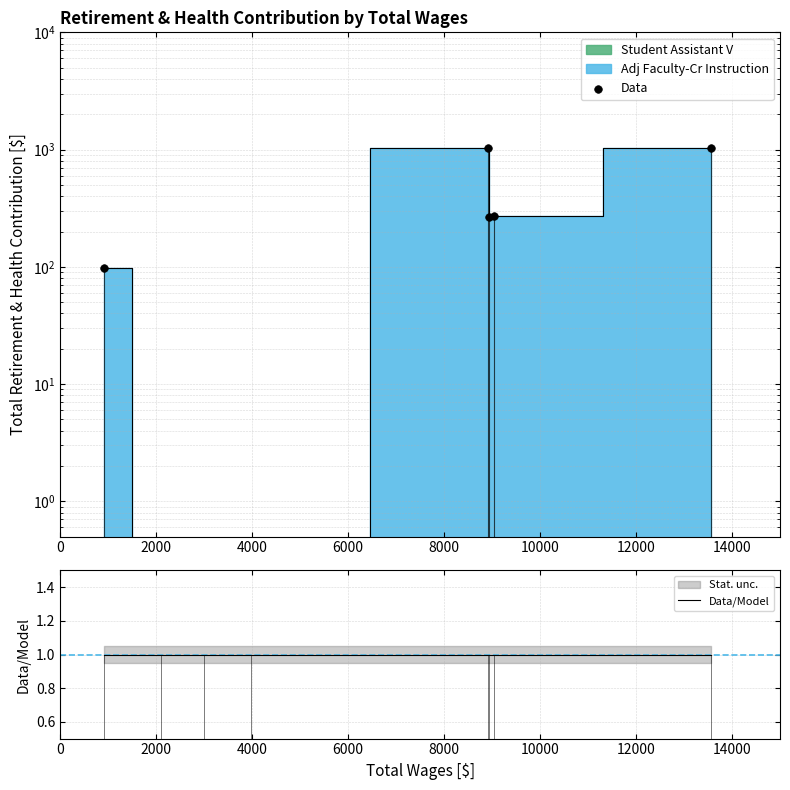

What is the total value across all series at 8000?

1026